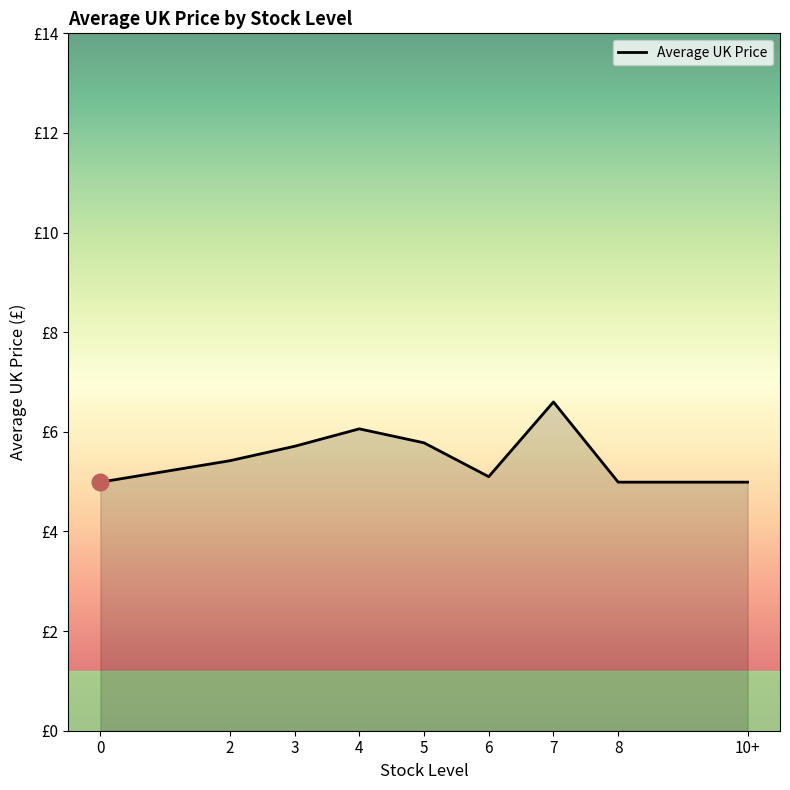

What is the change in value from 4 to 5?

-0.3